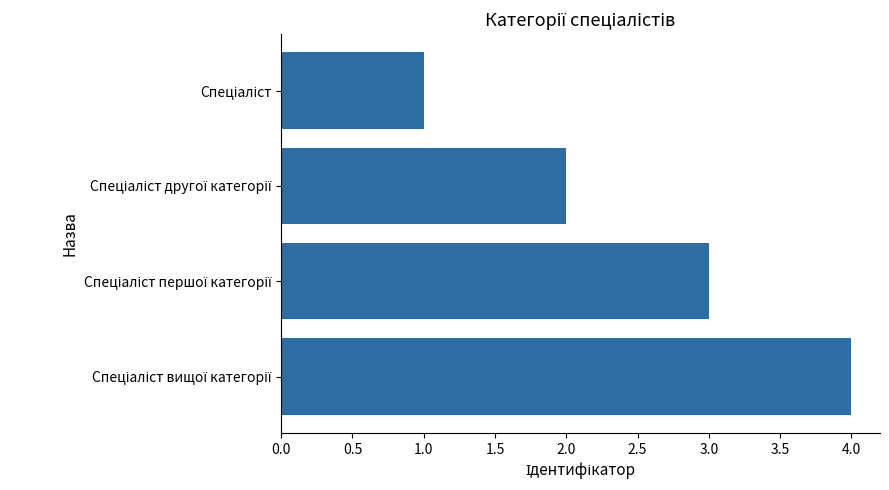

What is the sum of all values?

10